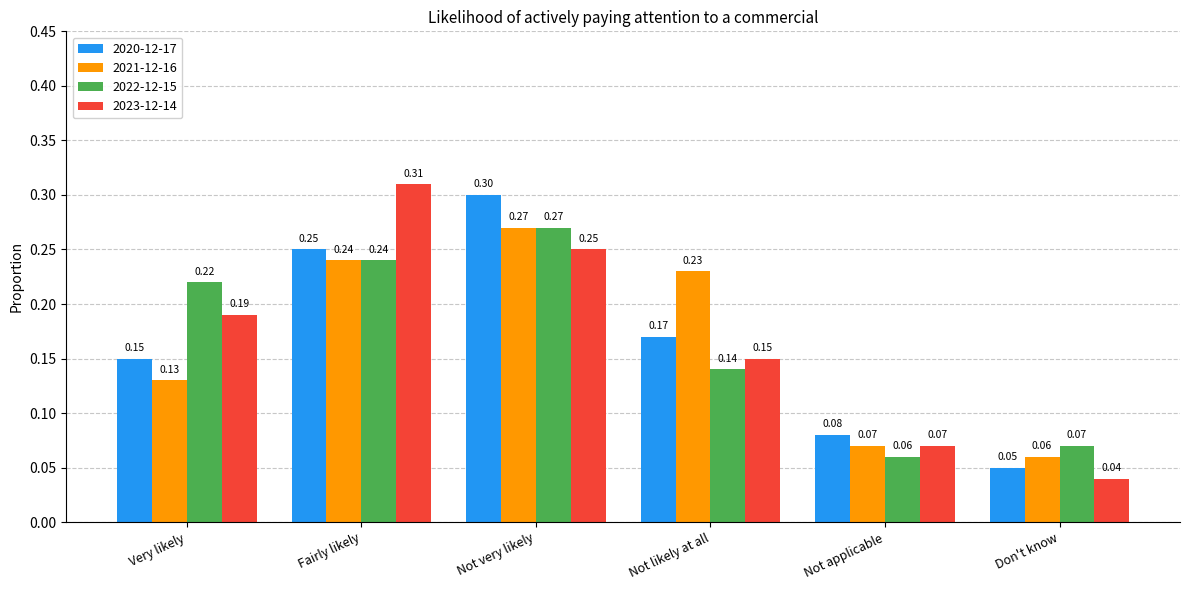

At which label does 2020-12-17 reach its minimum?

Don't know